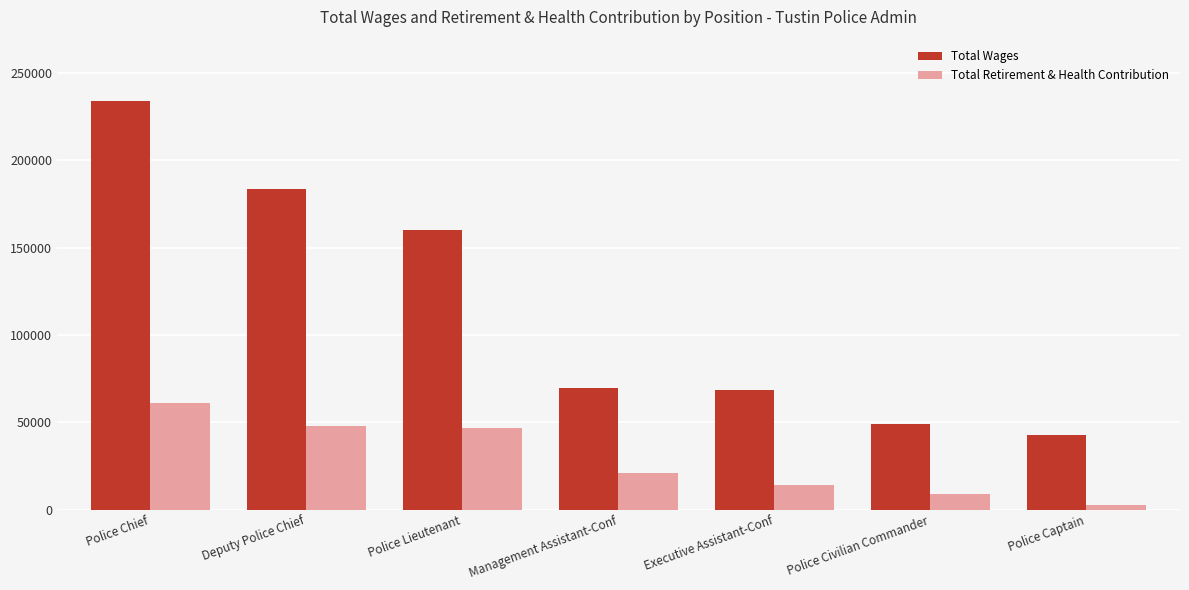

What is the average value of the Total Wages series?

115335